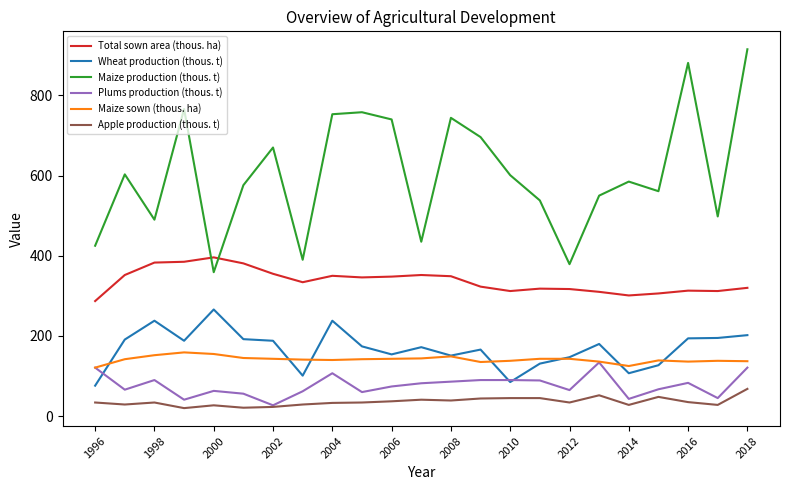

Which series has the largest total across all categories?

Maize production (thous. t)